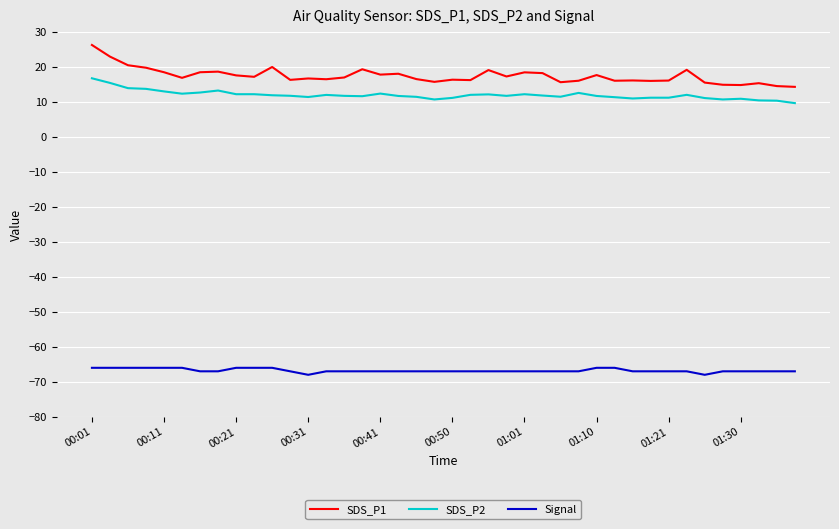

List the series in order of their peak value, lowest first.

Signal, SDS_P2, SDS_P1